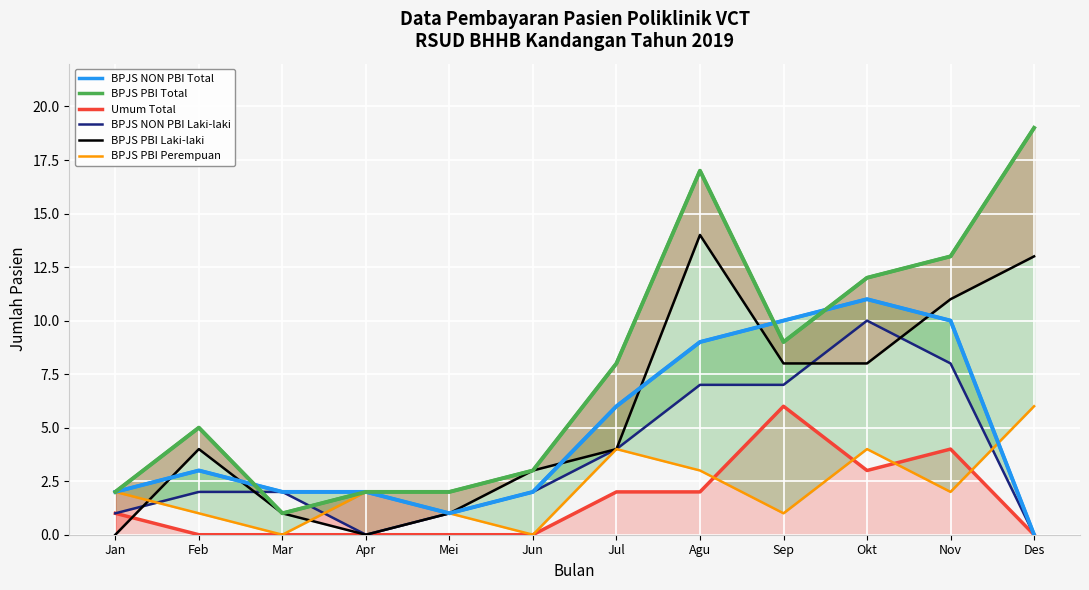

At which category does BPJS NON PBI Laki-laki reach its first local peak?

Okt